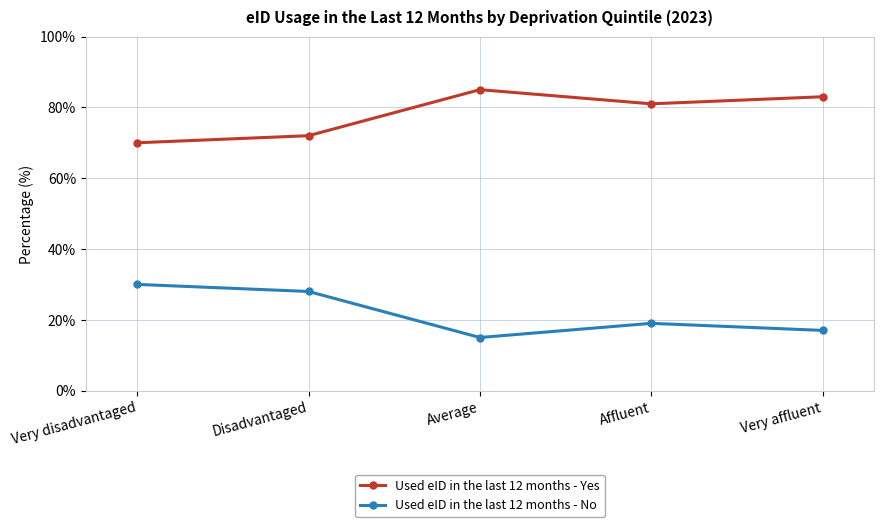

True or false: Used eID in the last 12 months - No has more than 1 interior local peaks.

False